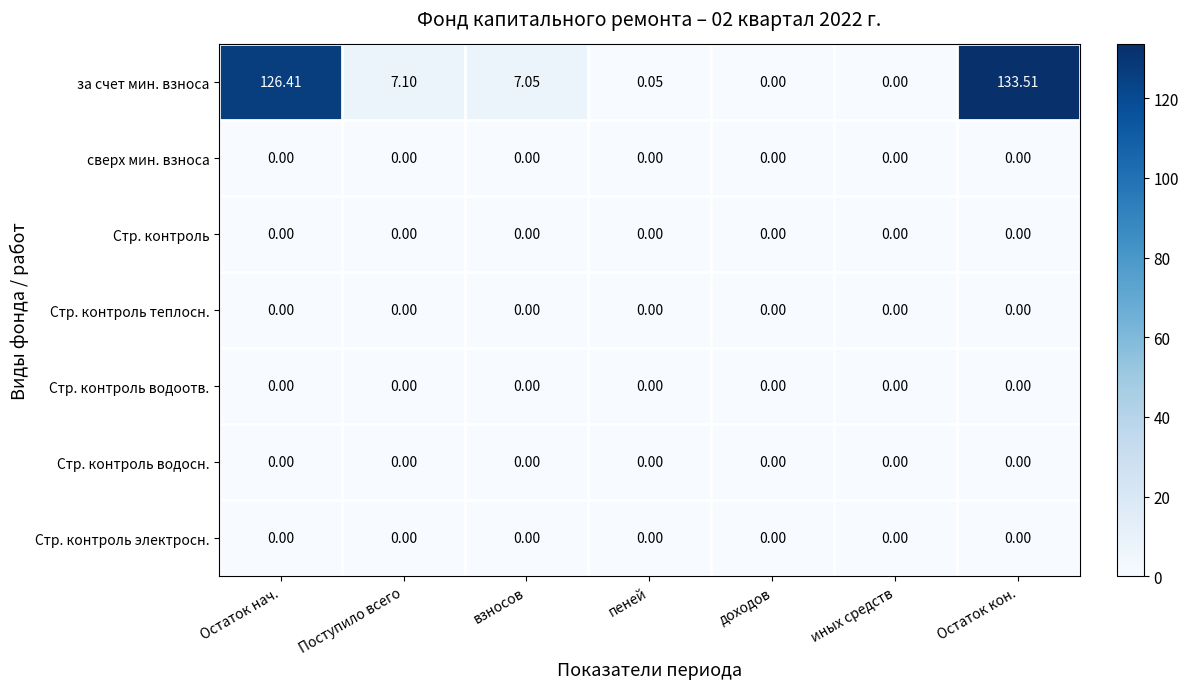

Between иных средств and Остаток кон., which series saw the biggest shift?

за счет мин. взноса